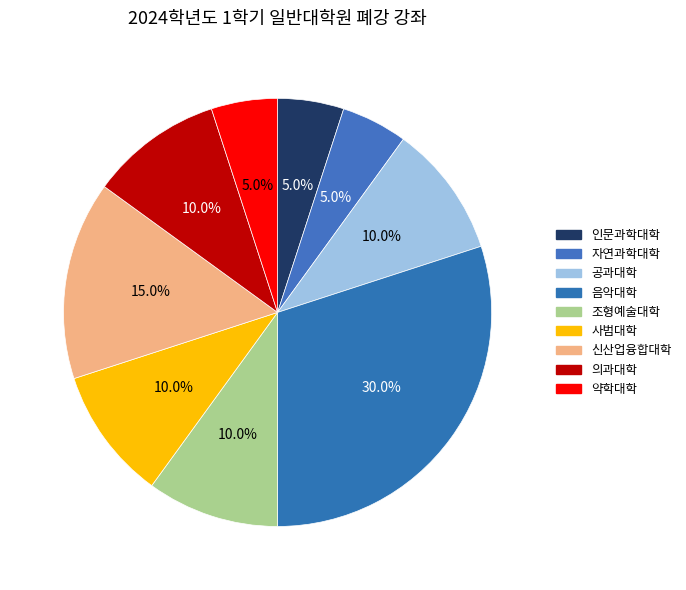

Count the number of slices in the pie.

9